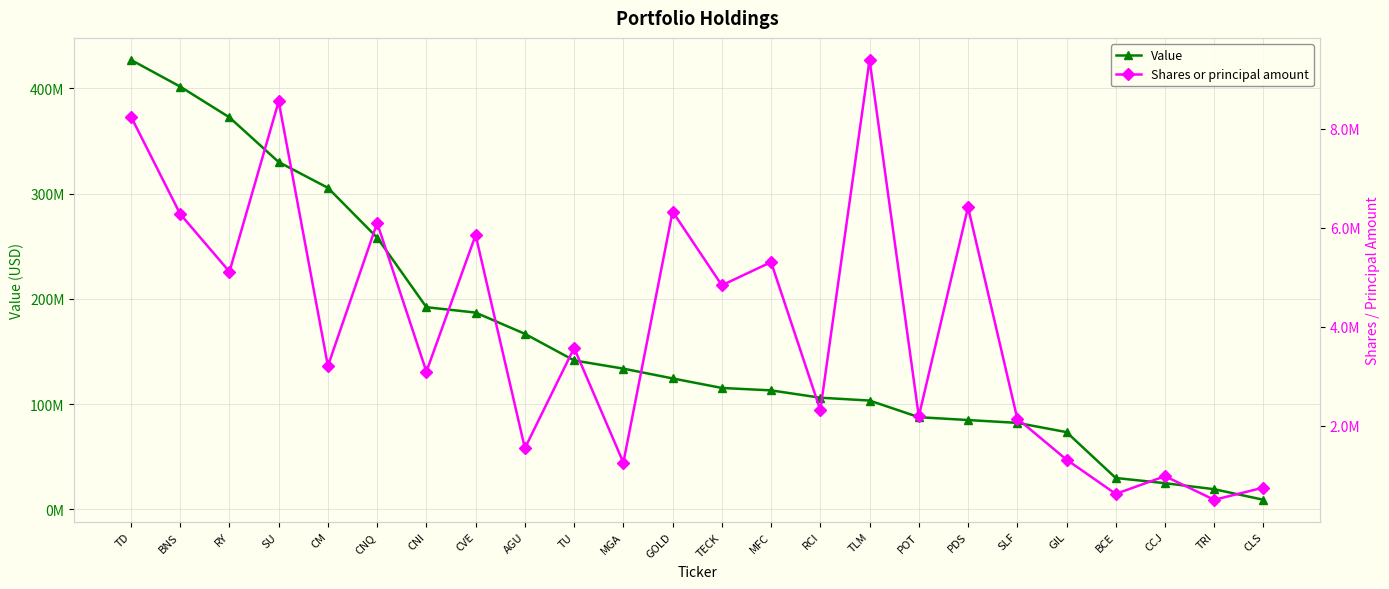

List the labels in order of Value value, largest first.

TD, BNS, RY, SU, CM, CNQ, CNI, CVE, AGU, TU, MGA, GOLD, TECK, MFC, RCI, TLM, POT, PDS, SLF, GIL, BCE, CCJ, TRI, CLS